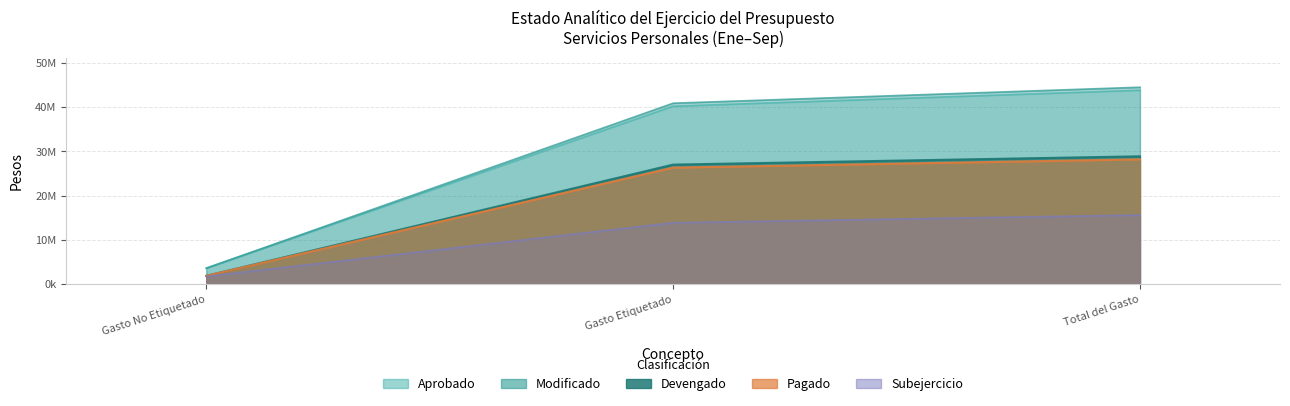

What is the average value of the Devengado series?

19238056.5